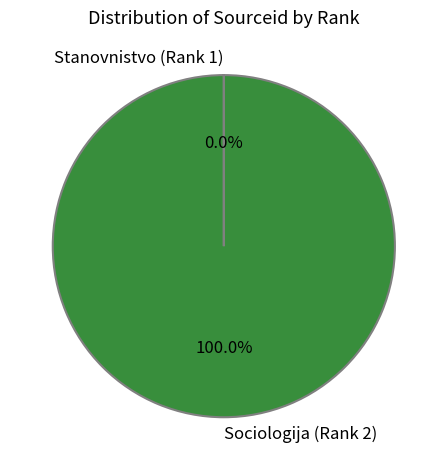

Which slice is the largest?

Sociologija (Rank 2)